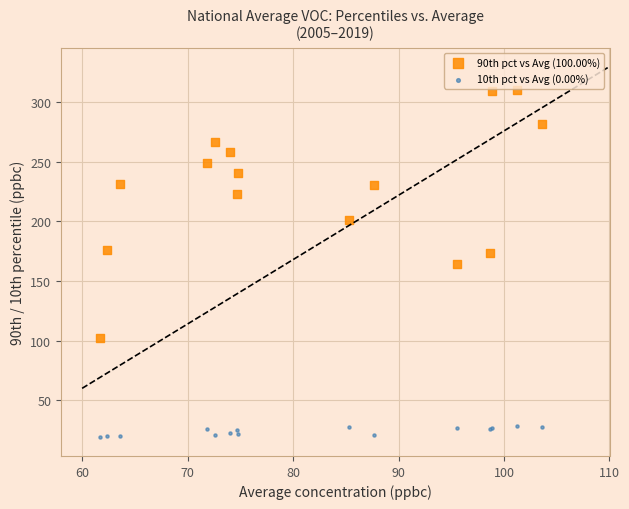

Which series has the largest Y range (max minus min)?

90th pct vs Avg (100.00%)